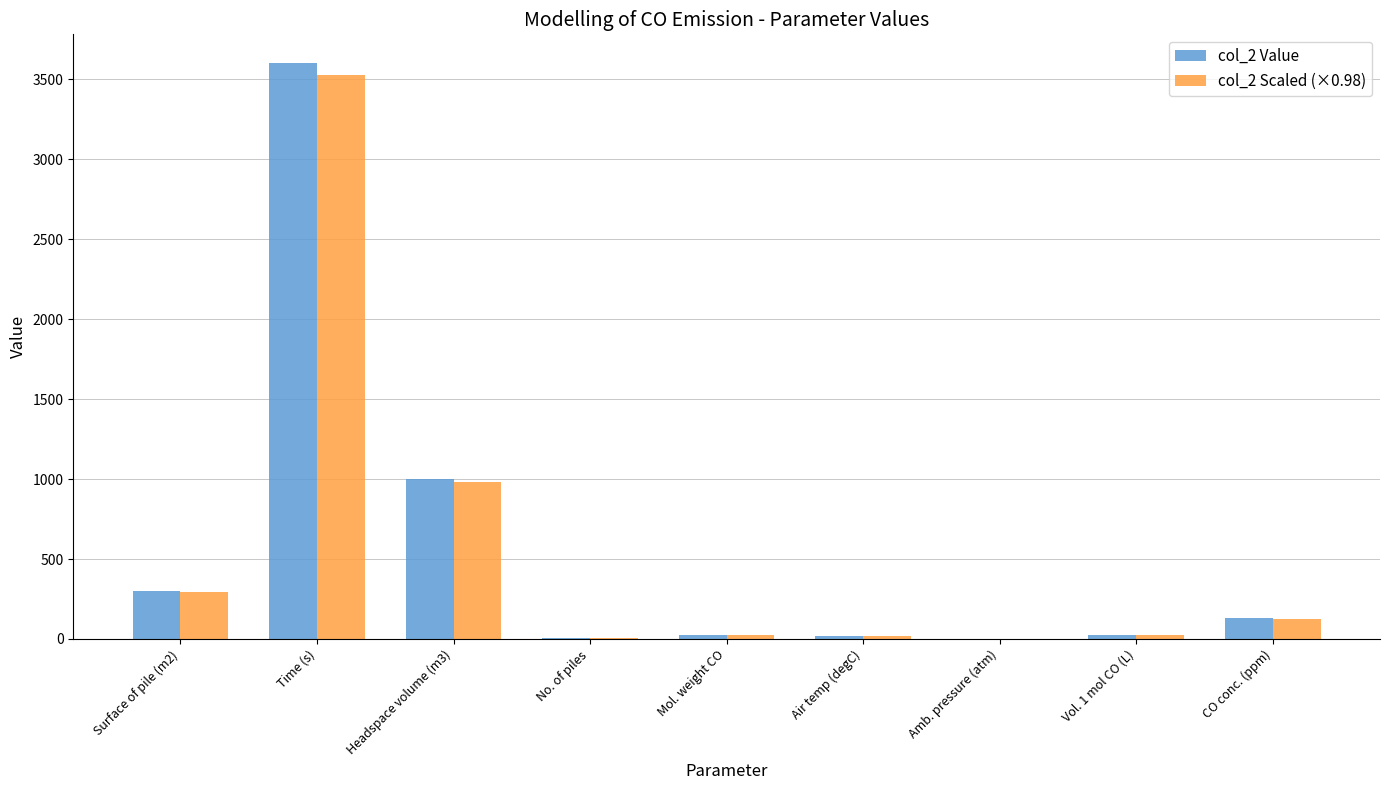

At which category is the sum across all series the highest?

Time (s)